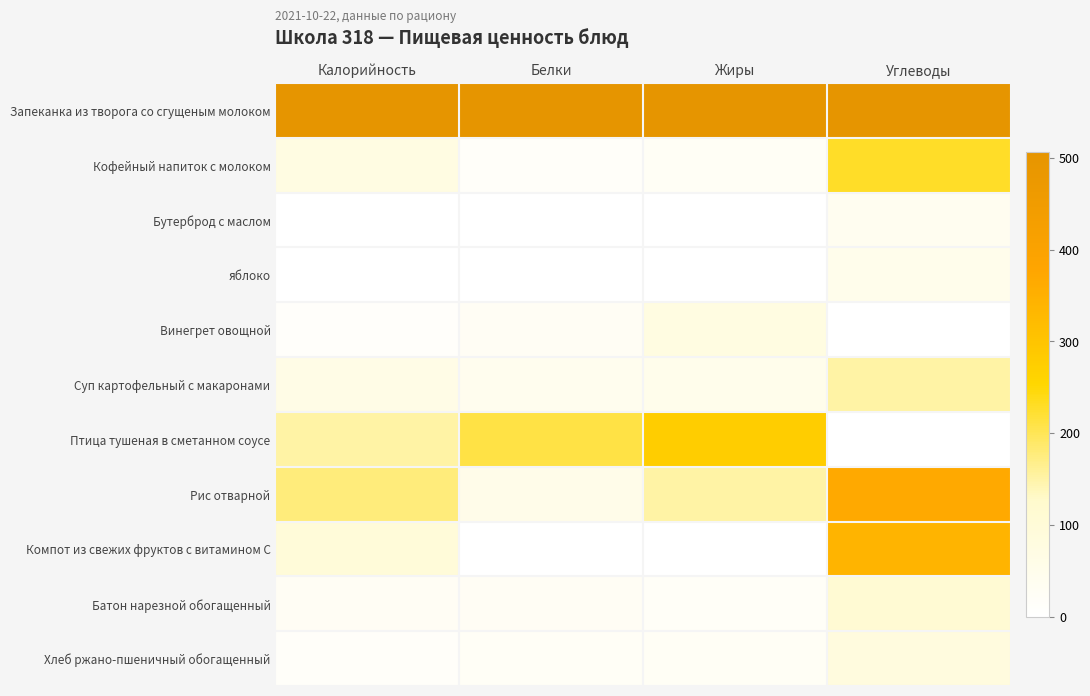

Which series changed the most between Белки and Углеводы?

Компот из свежих фруктов с витамином С